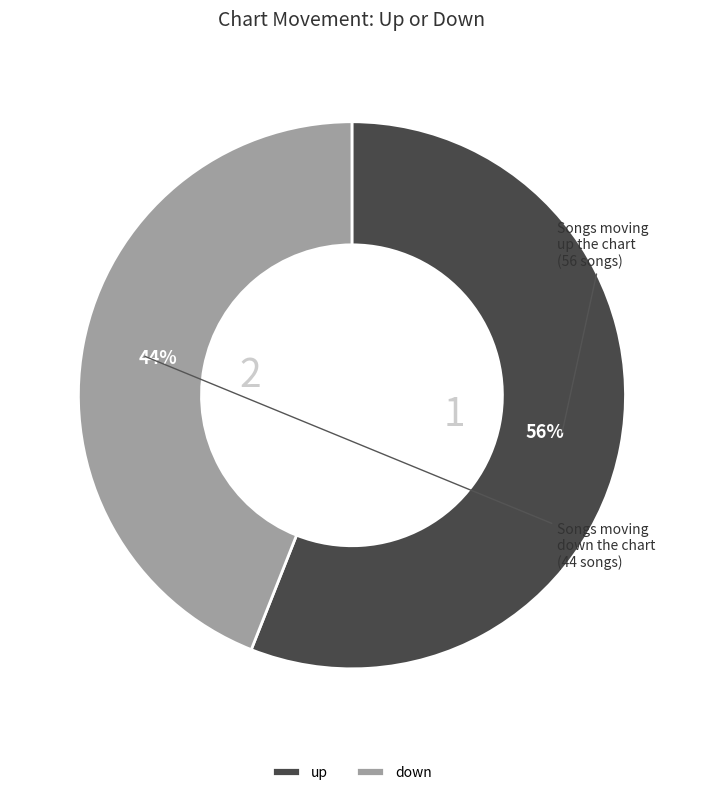

Count the number of slices in the pie.

2